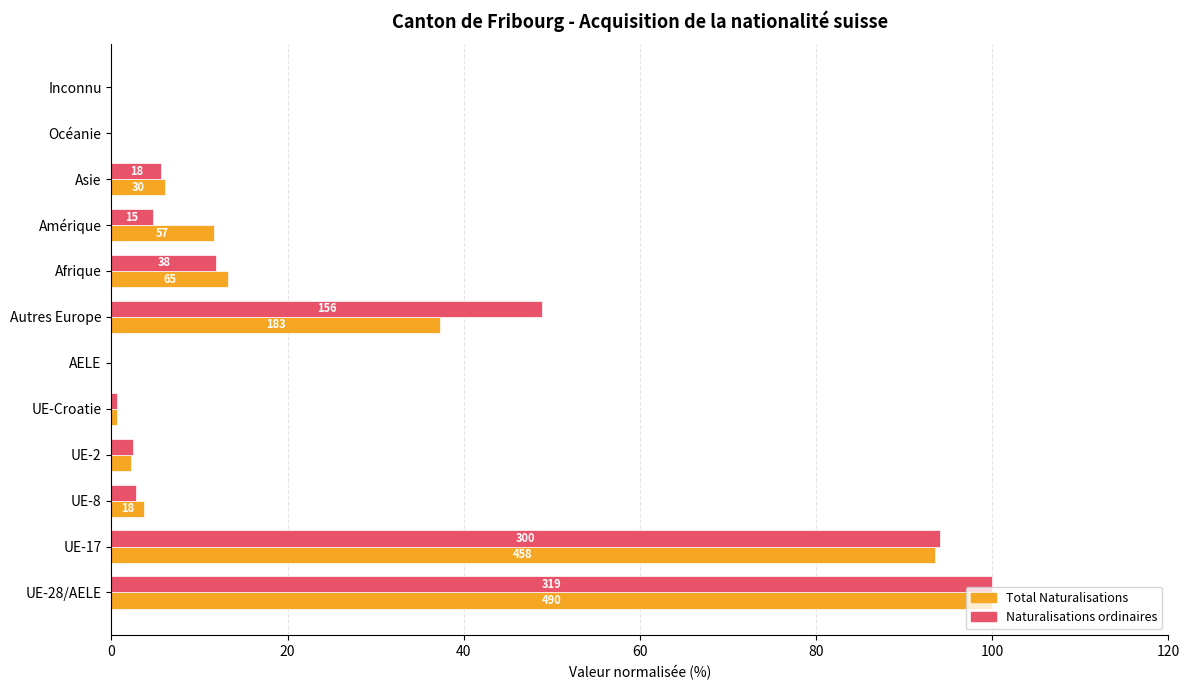

What are all the series names shown in the legend?

Total Naturalisations, Naturalisations ordinaires